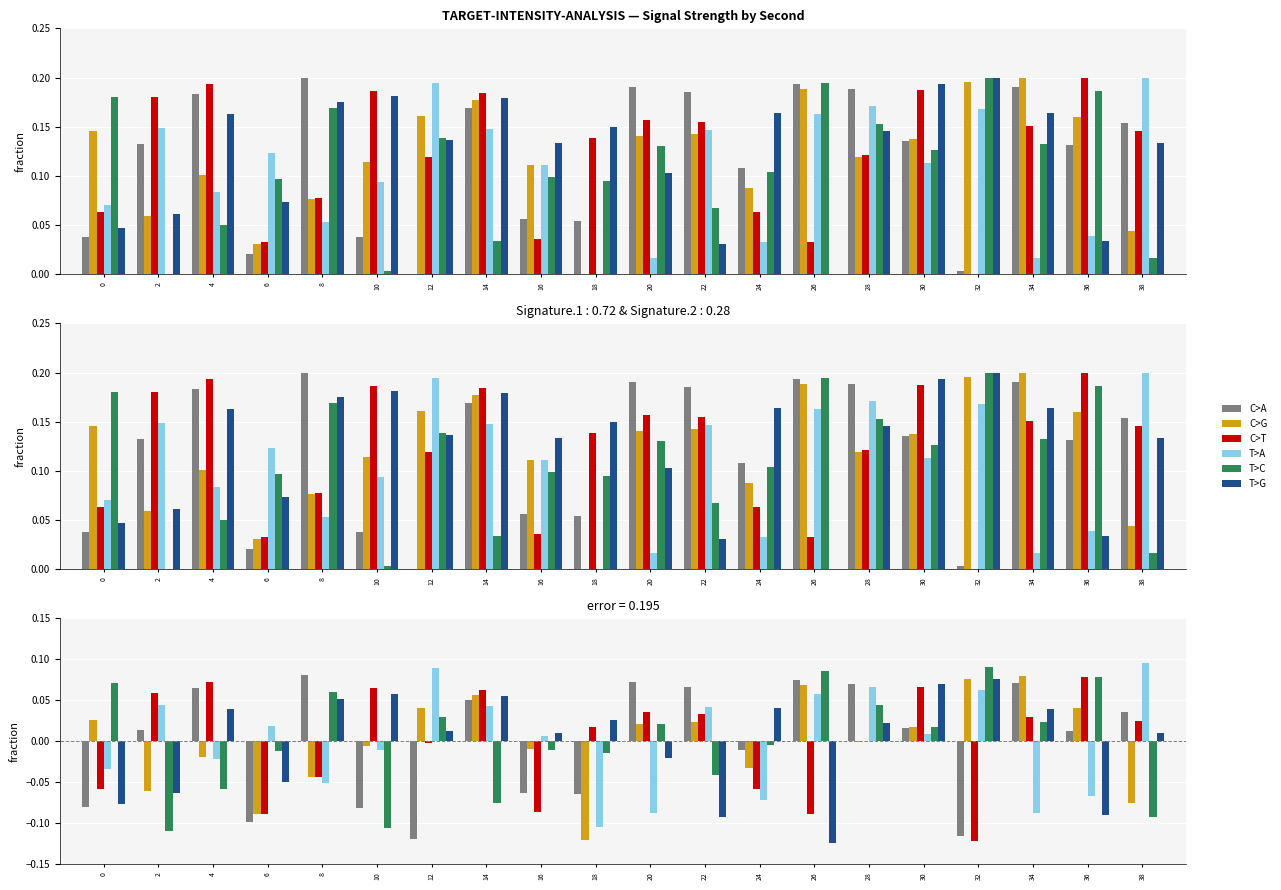

Does the chart contain any negative values?

Yes